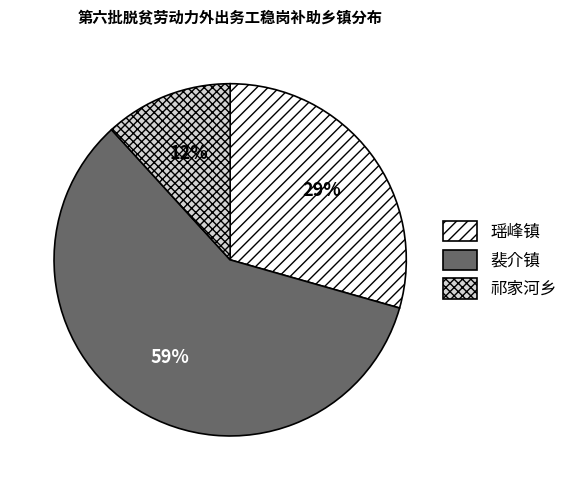

Count the number of slices in the pie.

3